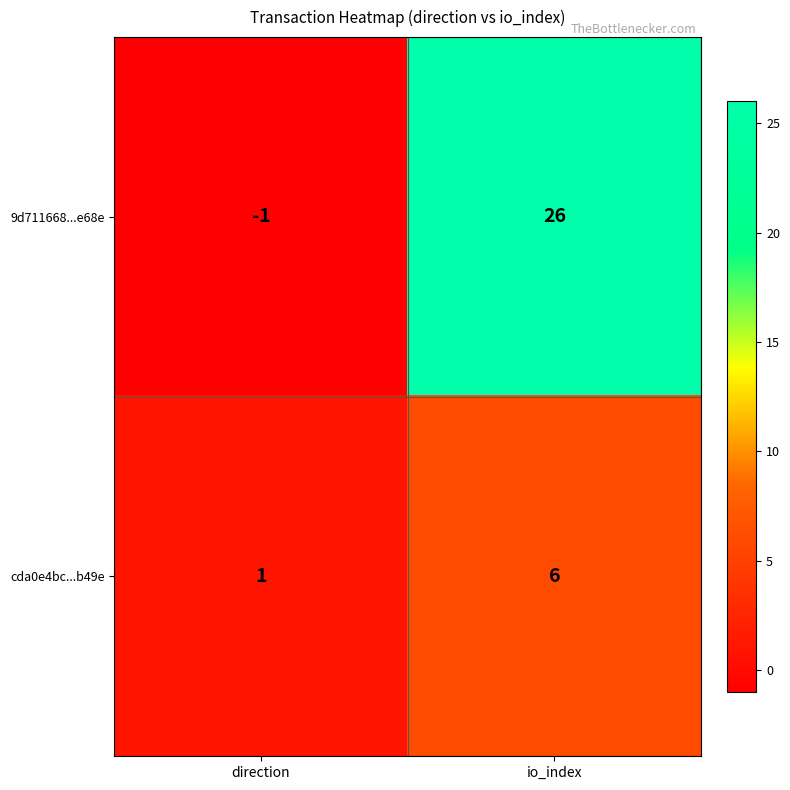

What is the minimum value shown in the chart?

-1